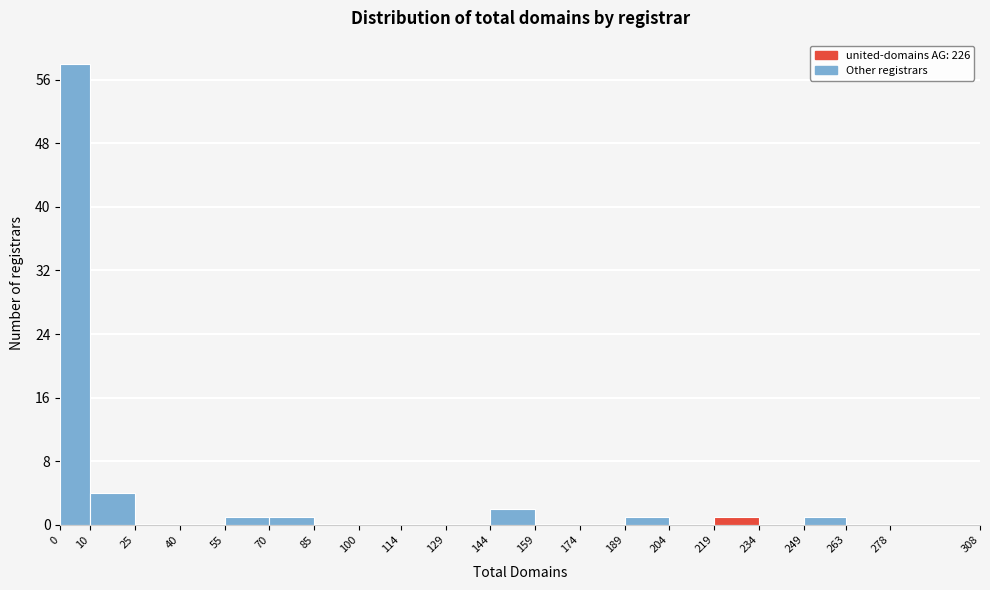

Which range on the x-axis has the tallest bar?

0 to 10